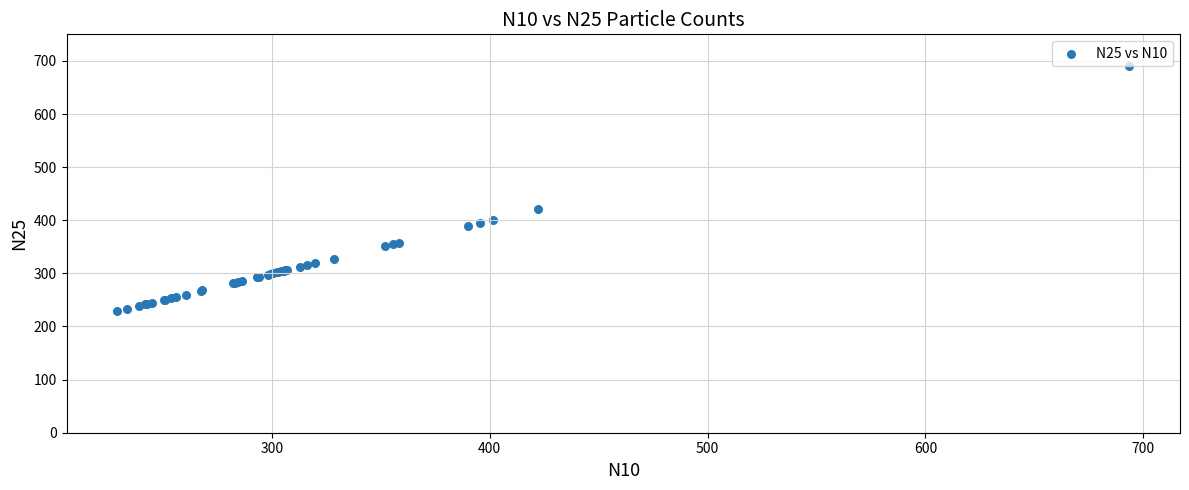

What Y value in the scatter plot is closest to 459?

421.9